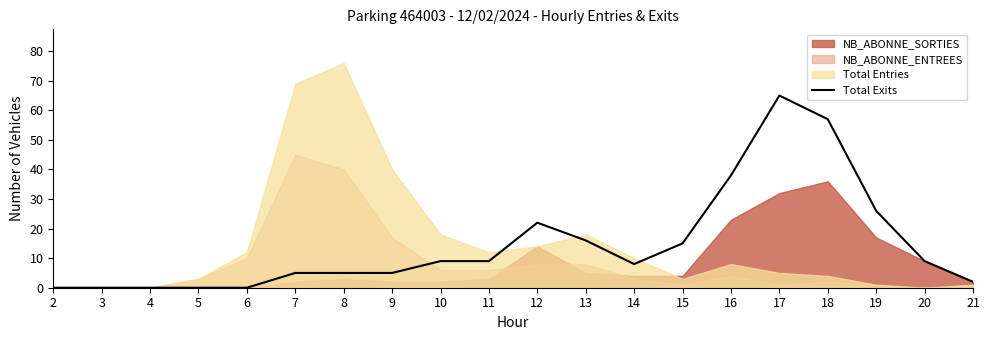

What is the average value?

15